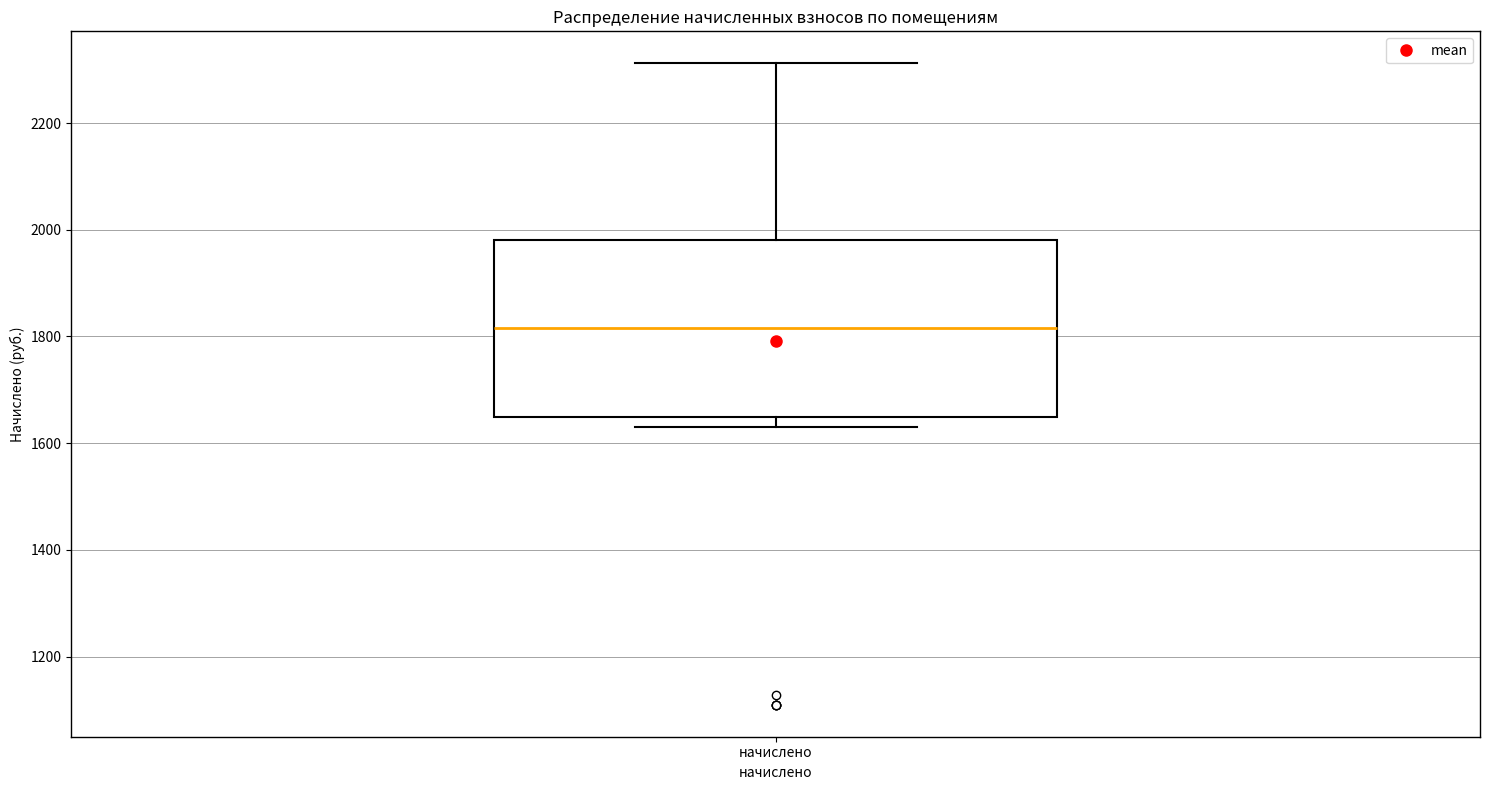

Read this box plot against the y-axis: the position of the median line, the range covered by the box, and the ends of both whiskers. The values are not printed on the chart, so give them approximately, as read against the axis.

median 1820, box 1640 to 1980, whiskers 1620 to 2320